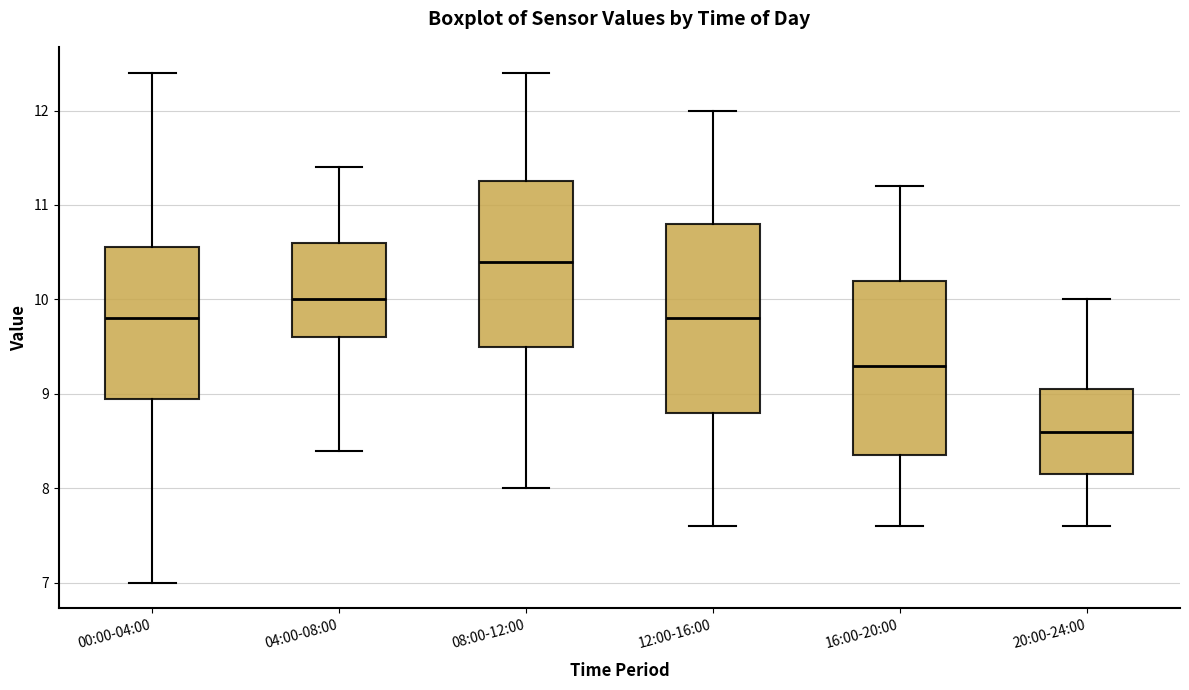

Reading left to right, transcribe this box plot: for each box, give where its median line is, the range the box spans, and where its two whiskers end, as read against the y-axis. The values are not printed on the chart, so give them approximately, as read against the axis.

00:00-04:00: median 9.8, box 9.0 to 10.6, whiskers 7.0 to 12.4
04:00-08:00: median 10.0, box 9.6 to 10.6, whiskers 8.4 to 11.4
08:00-12:00: median 10.4, box 9.5 to 11.3, whiskers 8.0 to 12.4
12:00-16:00: median 9.8, box 8.8 to 10.8, whiskers 7.6 to 12.0
16:00-20:00: median 9.3, box 8.4 to 10.2, whiskers 7.6 to 11.2
20:00-24:00: median 8.6, box 8.2 to 9.1, whiskers 7.6 to 10.0